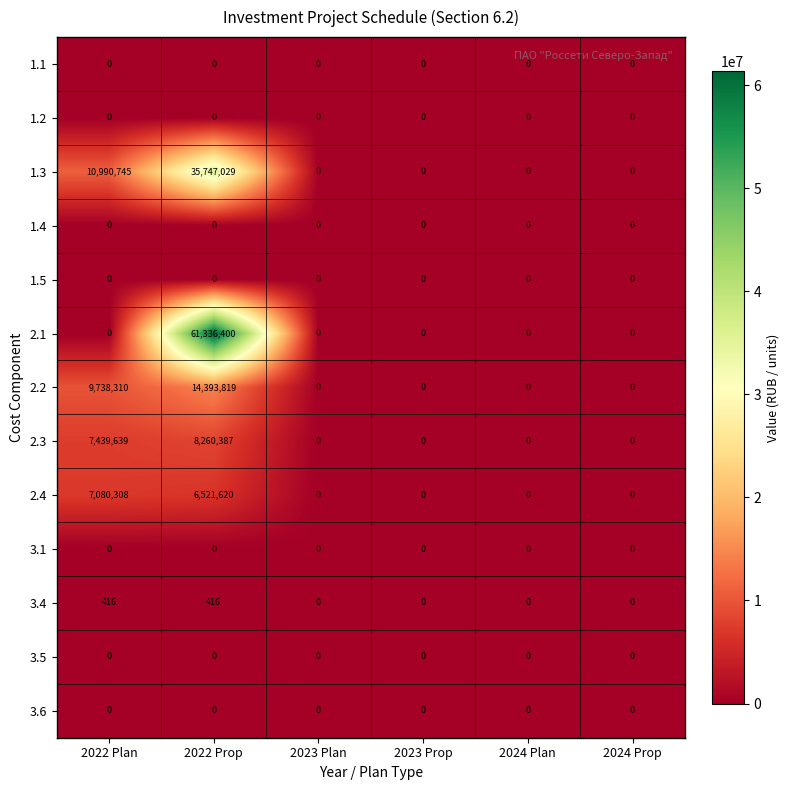

The 2.1 series shows 0 at 2024 Plan. True or false?

True